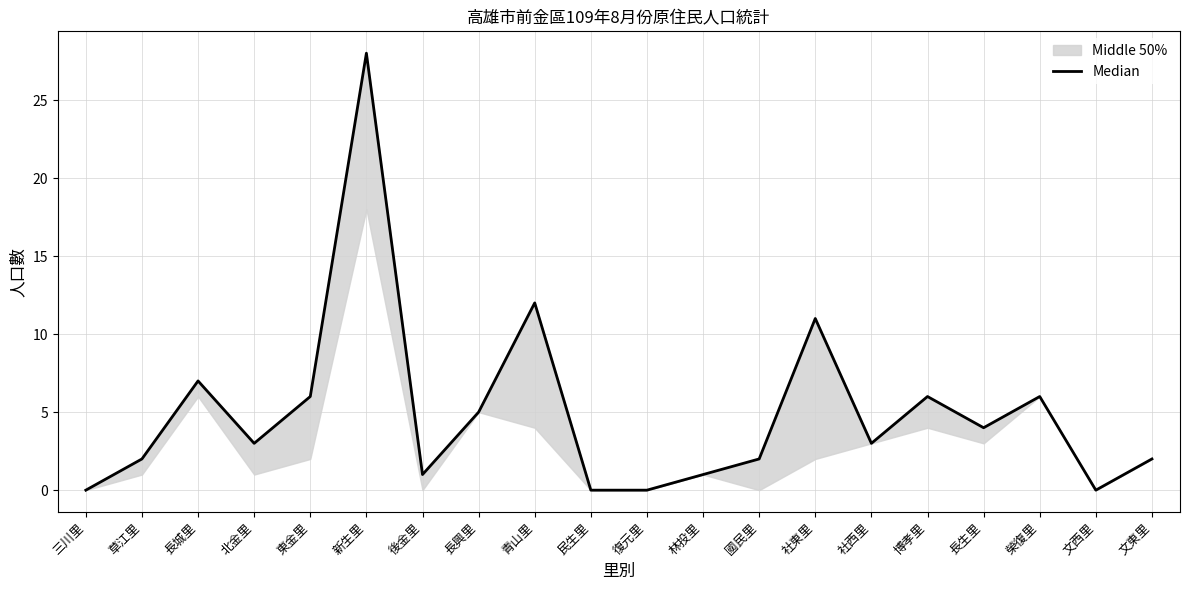

What is the sum of the values at 國民里 and 文西里?

2